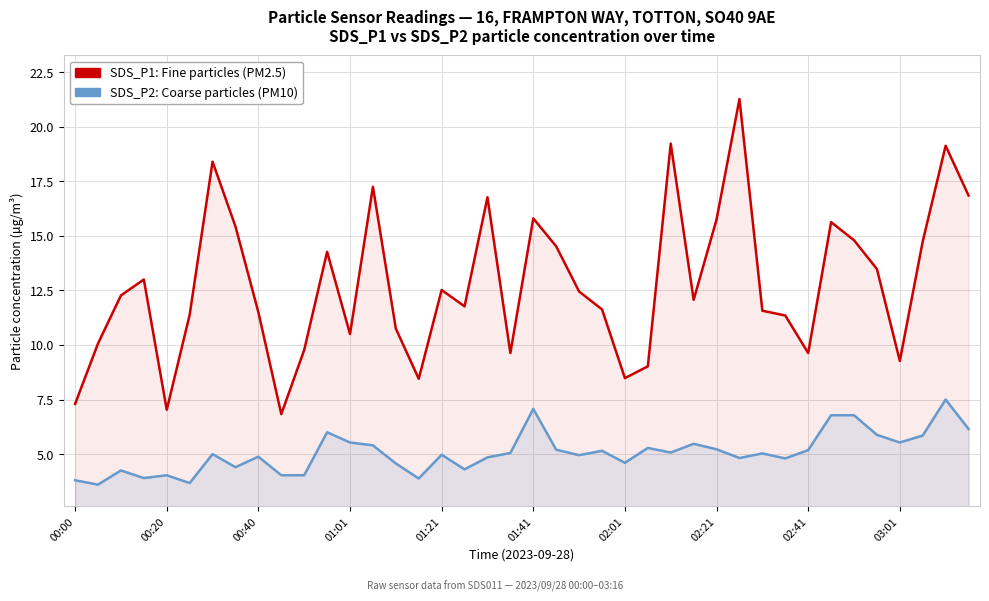

List the series in order of their peak value, highest first.

SDS_P1 (PM2.5 fine particles), SDS_P2 (PM10 coarse particles)